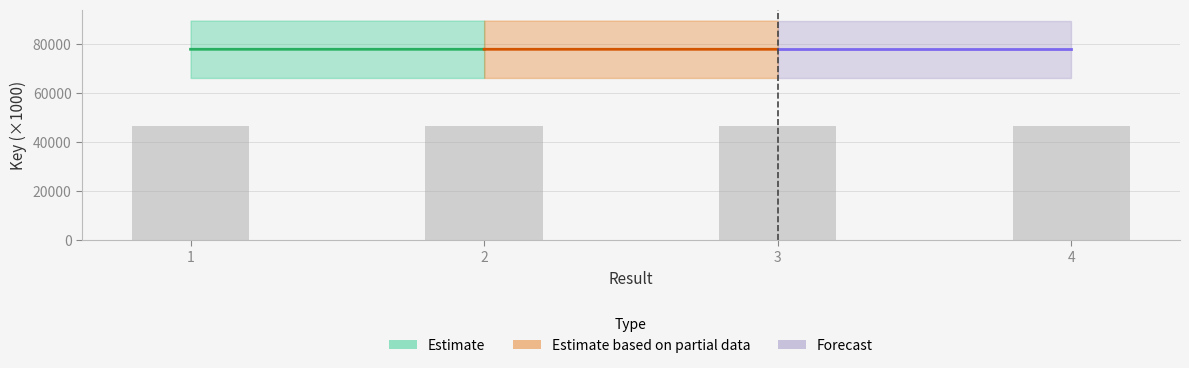

What is the average value?

46809.2